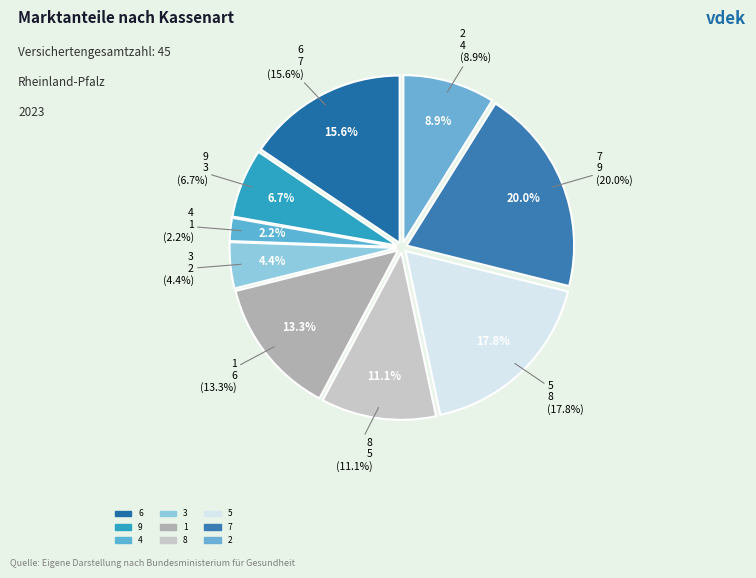

To the nearest percent, what percentage of the pie is 6?

16%